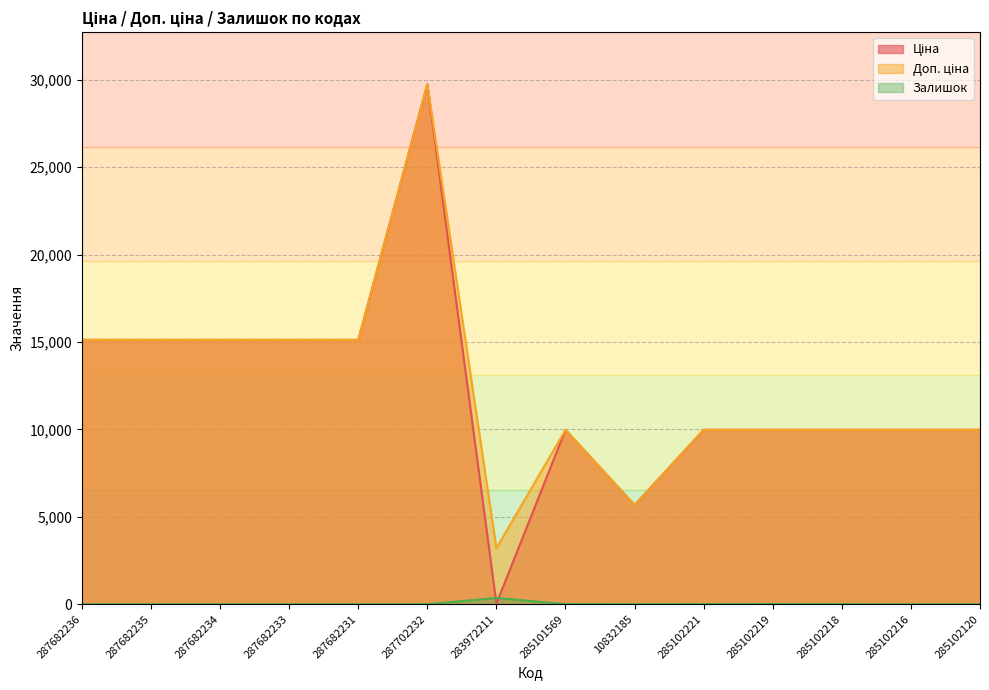

What is the difference between the Доп. ціна values at 287682236 and 10832185?

9446.2